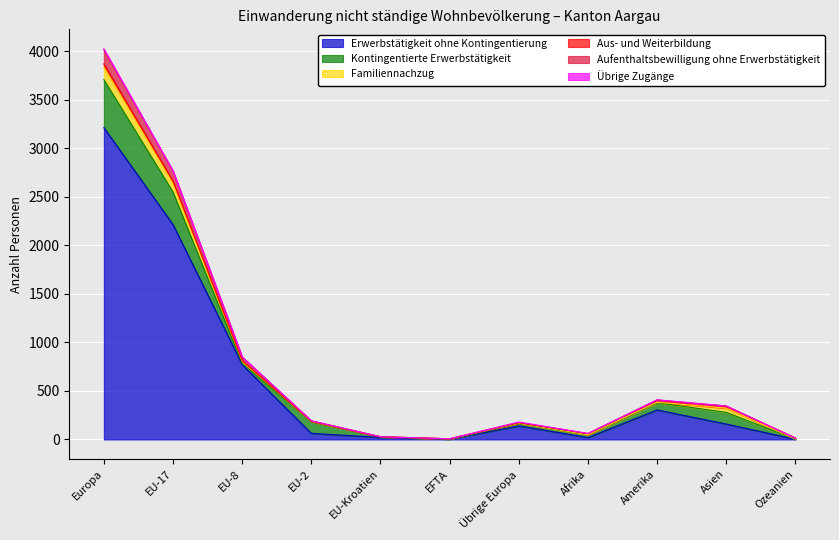

What is the difference between the Erwerbstätigkeit ohne Kontingentierung values at EU-Kroatien and EU-17?

2192